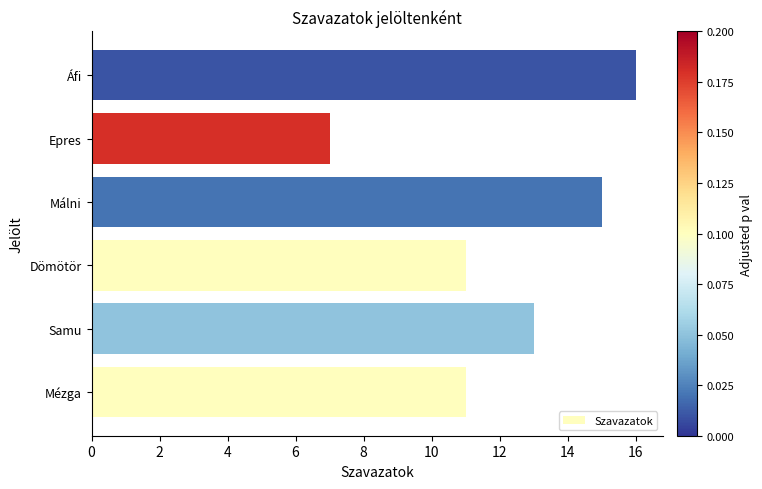

Read the value at Dömötör.

11